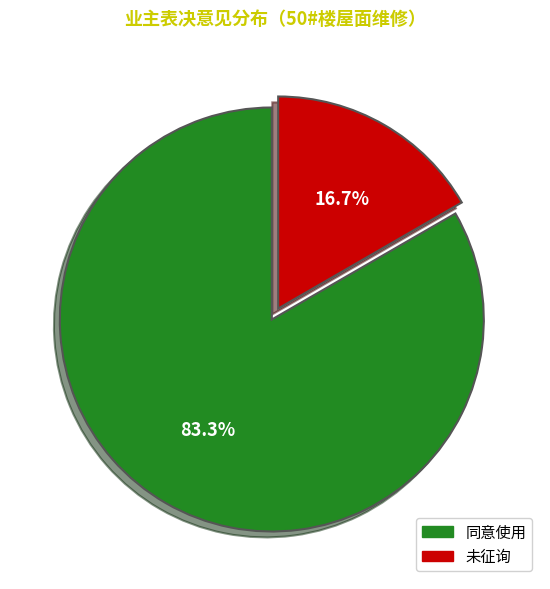

Count the number of slices in the pie.

2